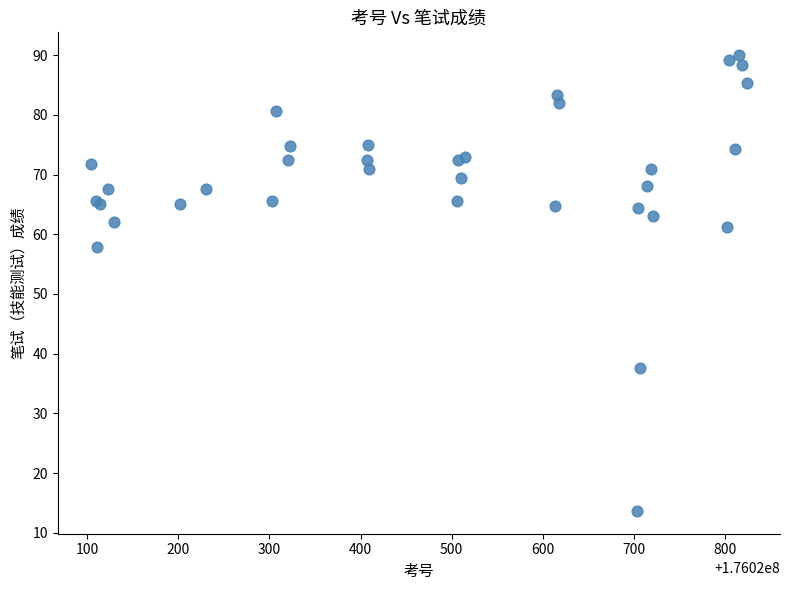

What Y value in the scatter plot is closest to 51?

57.8